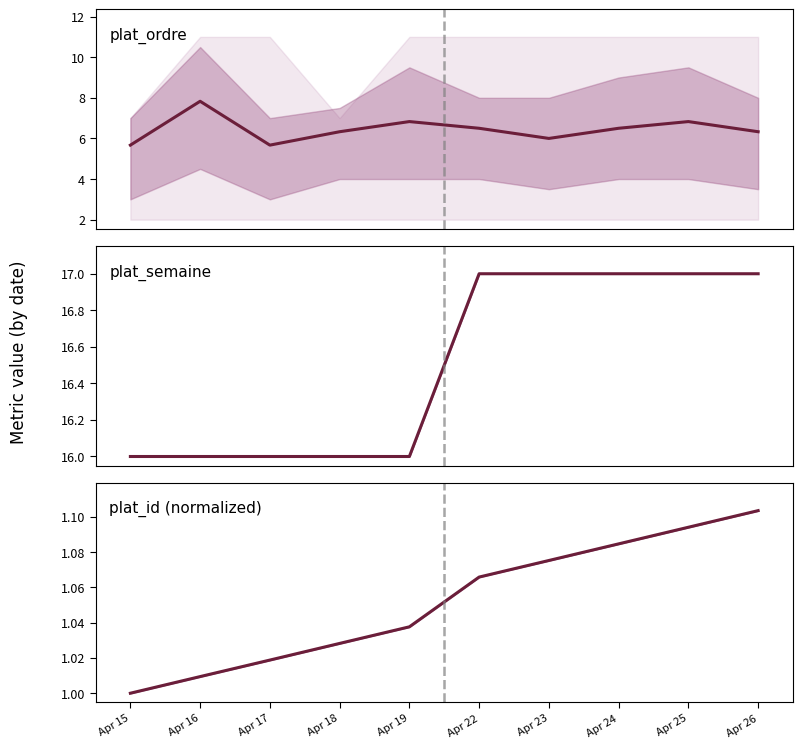

Where is plat_id (normalized) nearest to the value 1?

Apr 15